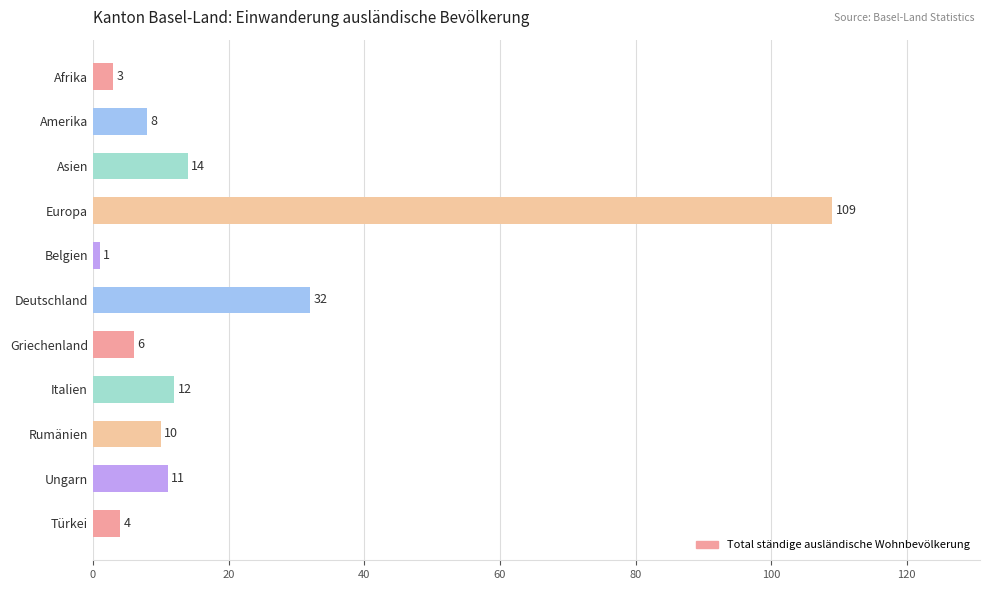

Count the number of categories in the chart.

11